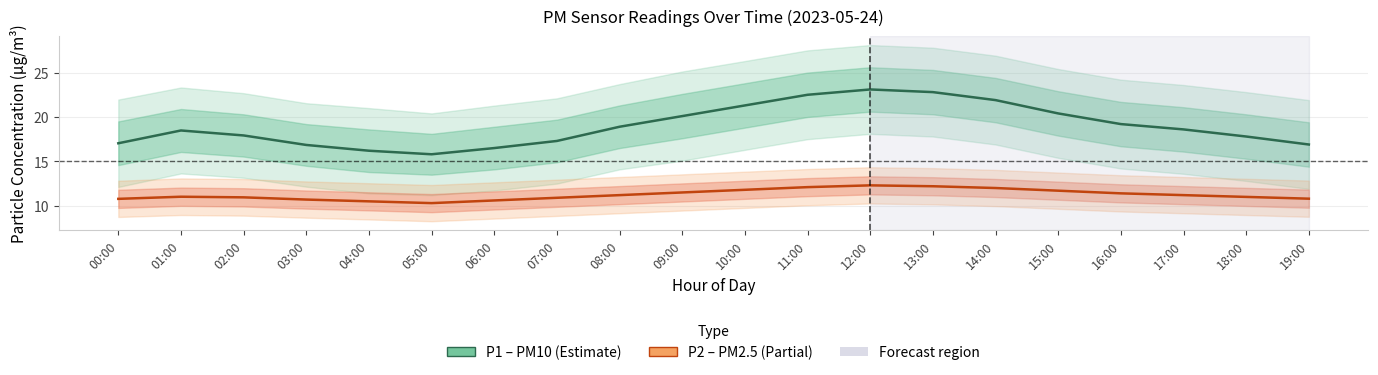

Reading left to right, list all the values displayed in this chart.

P1 (PM10): 00:00=17.0	01:00=18.5	02:00=17.9	03:00=16.9	04:00=16.2	05:00=15.8	06:00=16.5	07:00=17.3	08:00=18.9	09:00=20.1	10:00=21.3	11:00=22.5	12:00=23.1	13:00=22.8	14:00=21.9	15:00=20.4	16:00=19.2	17:00=18.6	18:00=17.8	19:00=16.9
P2 (PM2.5): 00:00=10.8	01:00=11.0	02:00=10.9	03:00=10.7	04:00=10.5	05:00=10.3	06:00=10.6	07:00=10.9	08:00=11.2	09:00=11.5	10:00=11.8	11:00=12.1	12:00=12.3	13:00=12.2	14:00=12.0	15:00=11.7	16:00=11.4	17:00=11.2	18:00=11.0	19:00=10.8